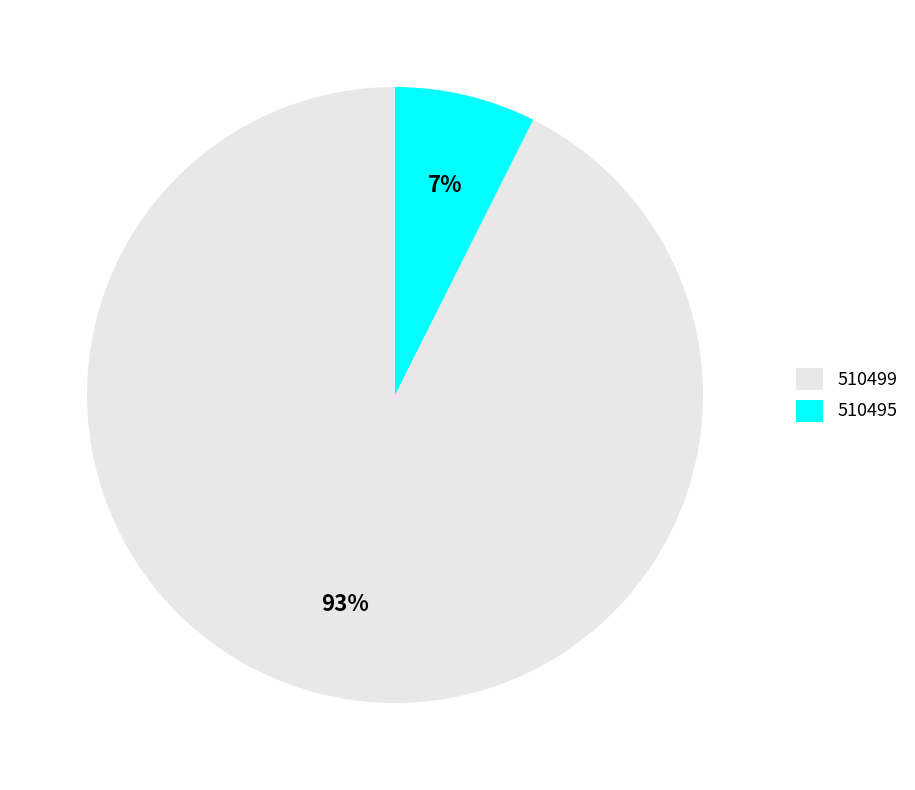

To the nearest percent, what portion does 510495 represent?

7%